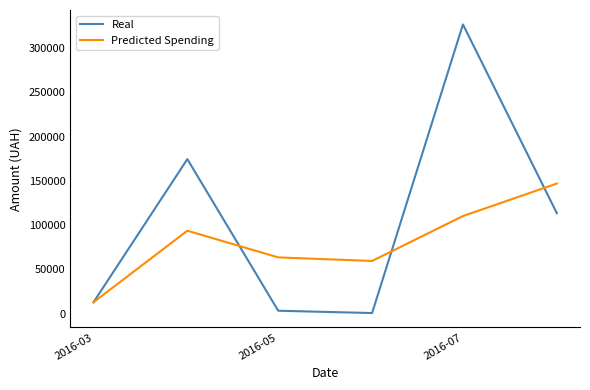

Which series has the widest spread of values?

Real